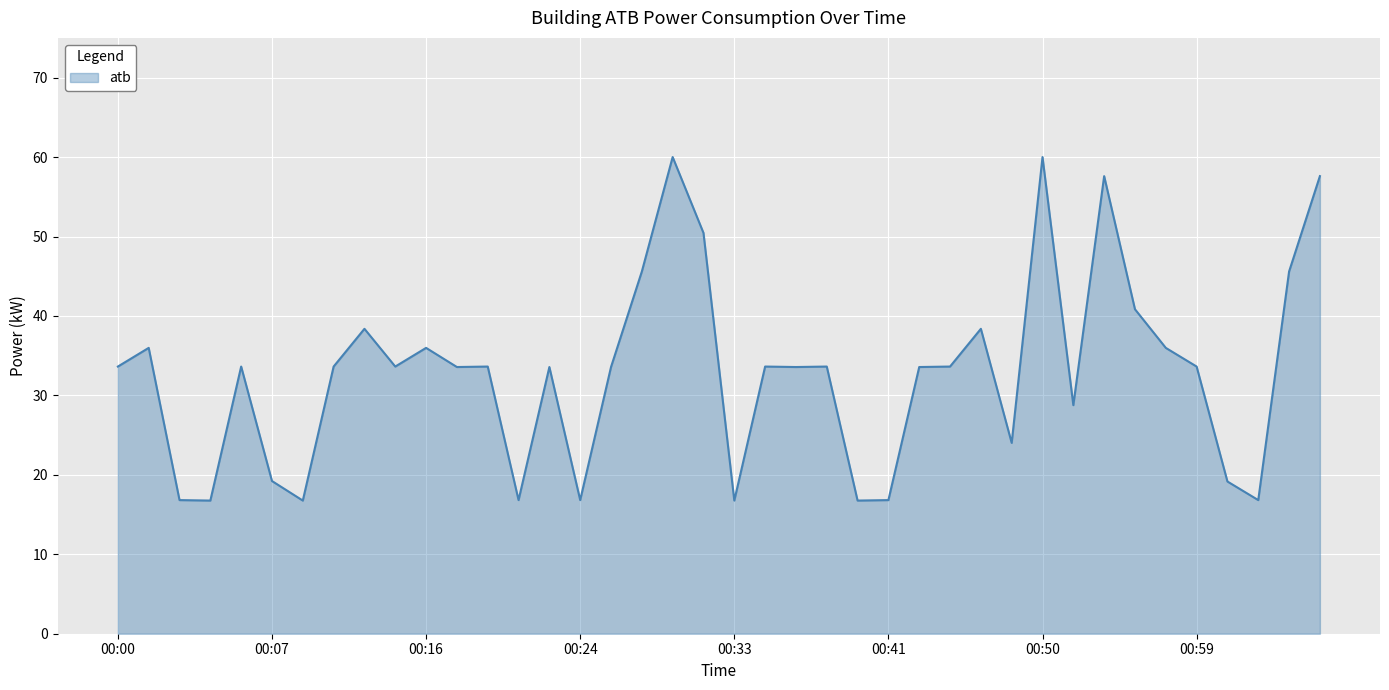

What is the maximum value shown in the chart?

60.0